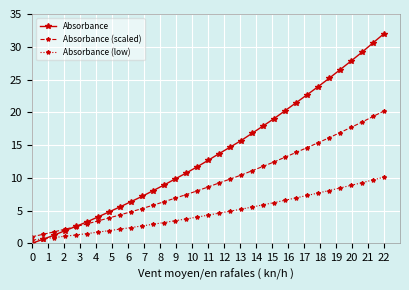

Rank the series by their maximum value, from lowest to highest.

Absorbance (low), Absorbance (scaled), Absorbance